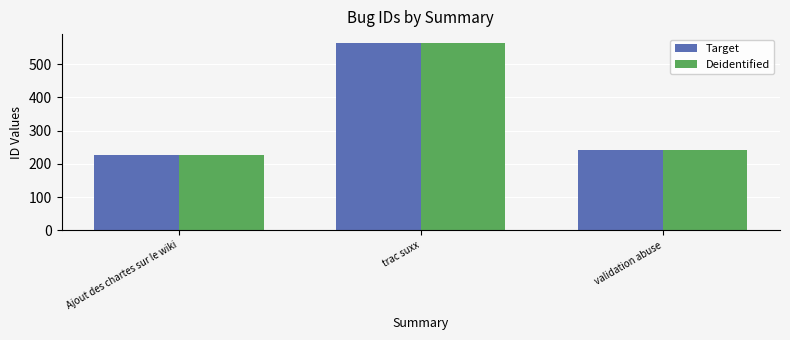

Reading left to right, transcribe all the data shown in this chart.

Target: 228	562	242
Deidentified: 228	562	242